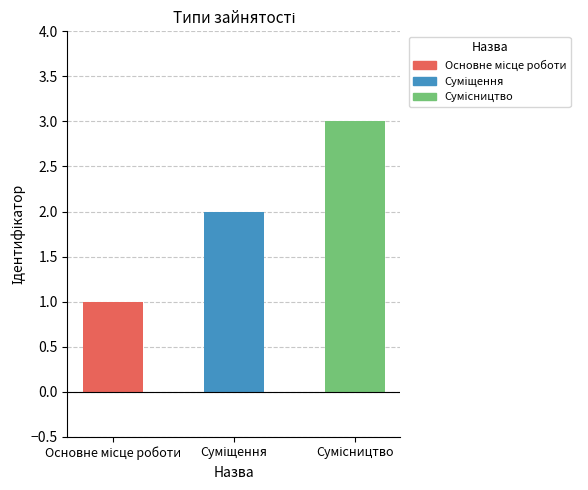

What is the difference between the maximum and minimum values?

2